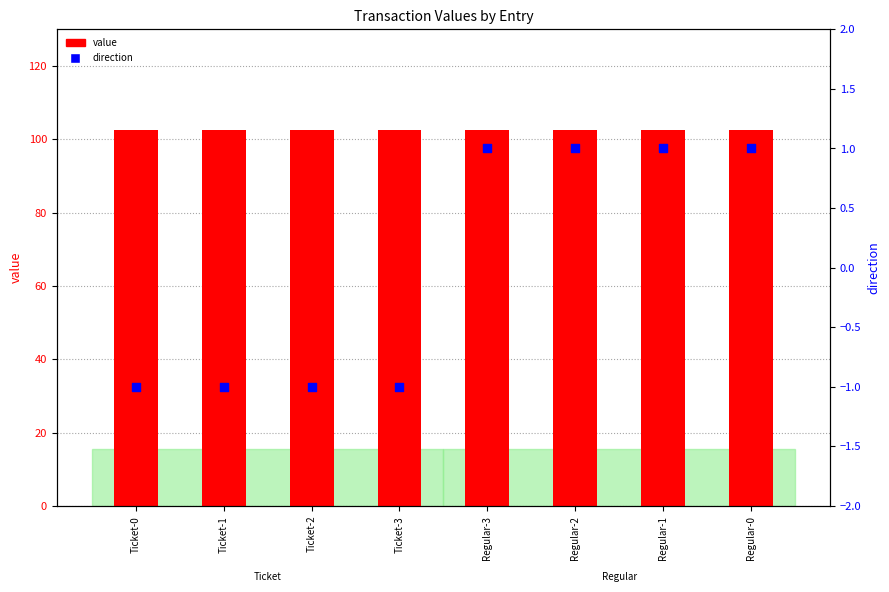

Which series reaches the maximum Y coordinate?

value